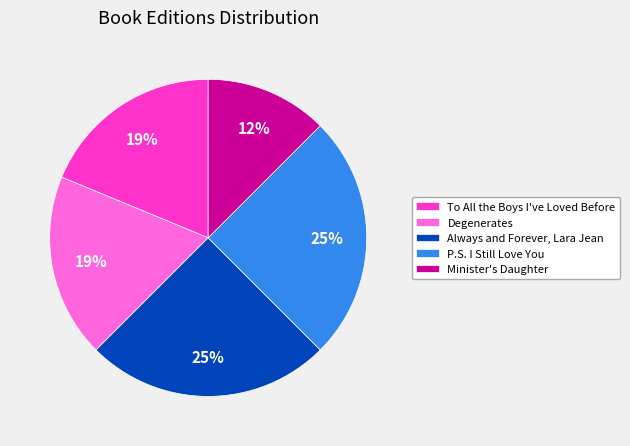

Which category has the smallest portion of the pie?

Minister's Daughter